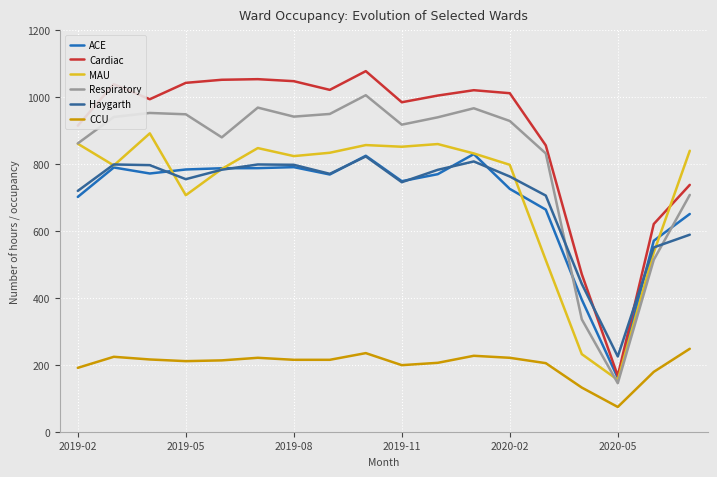

Does the chart display data point markers on the line(s)?

No